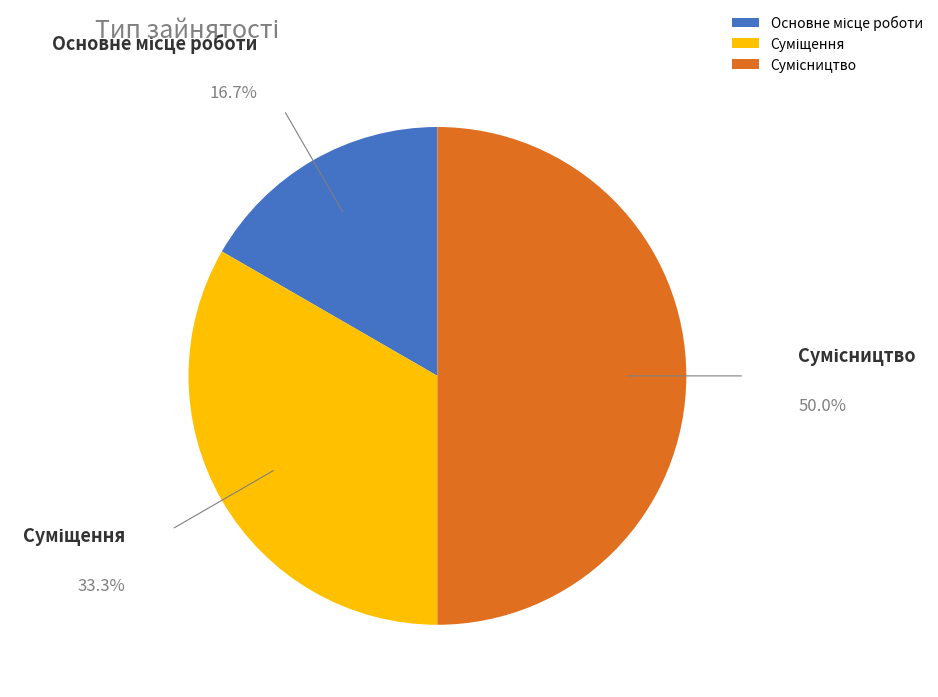

Count the number of slices in the pie.

3